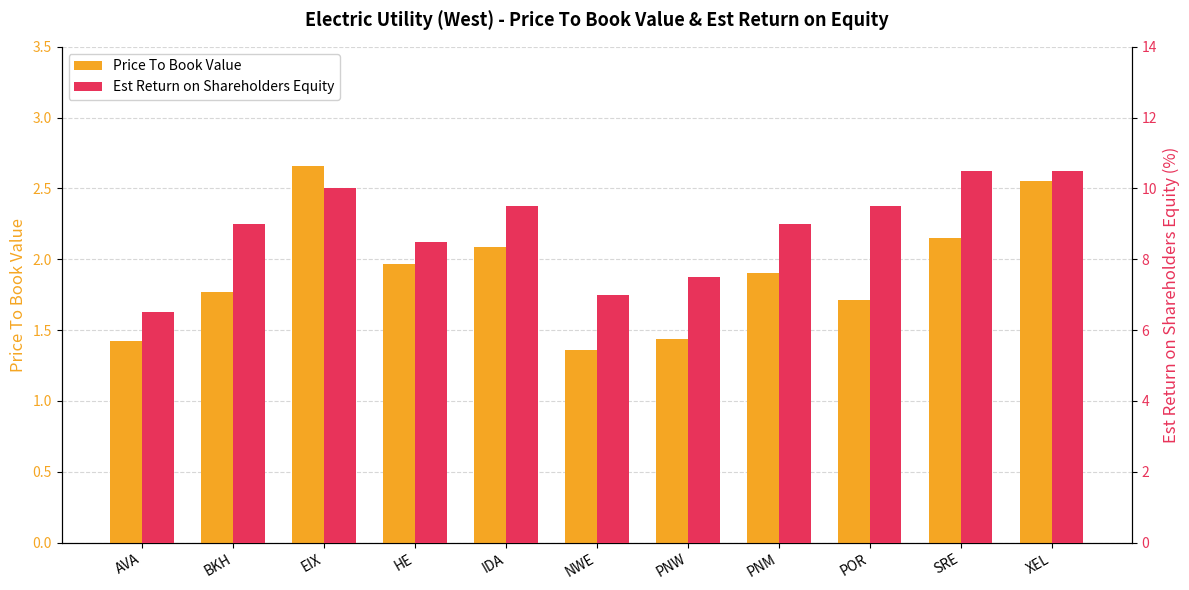

What is the label of the 1st bar from the left?

AVA